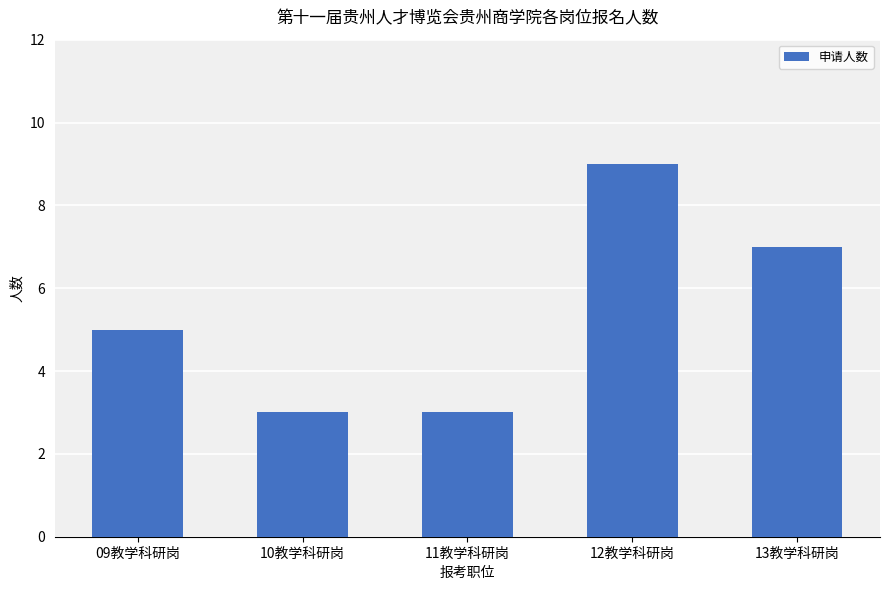

True or false: the data shows 9 at 12教学科研岗.

True